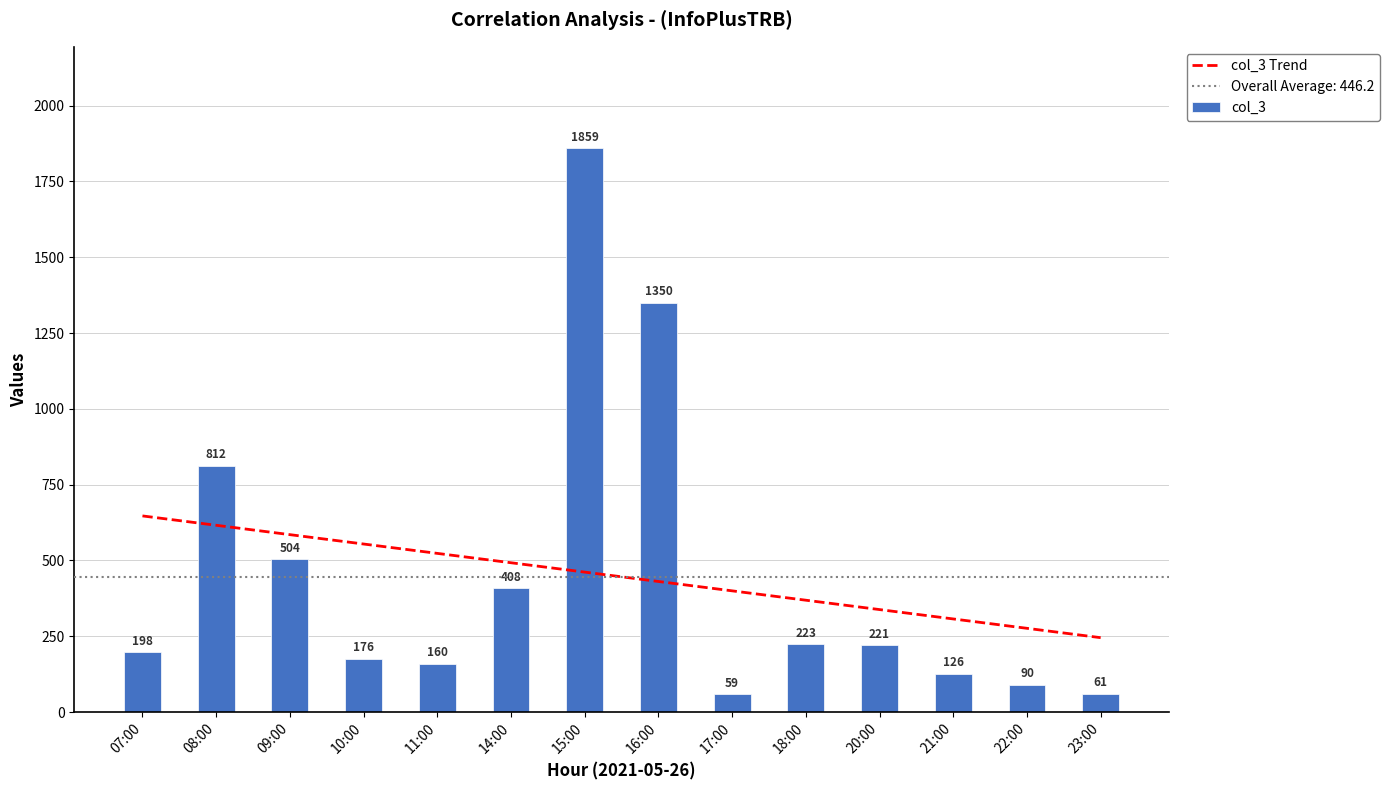

What is the difference between the second highest and minimum values in the col_3 series?

1291